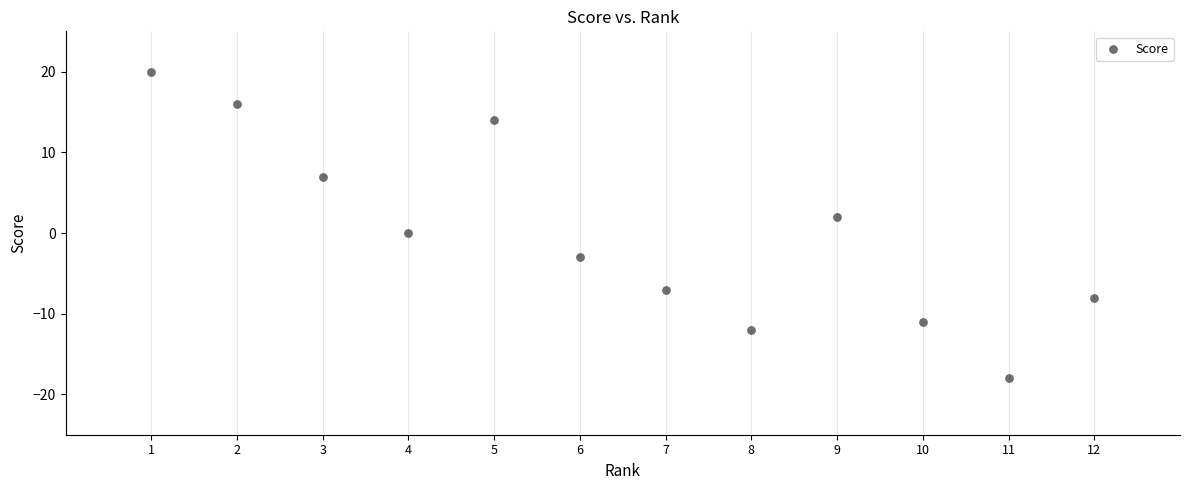

What is the range of X values (max minus min)?

11